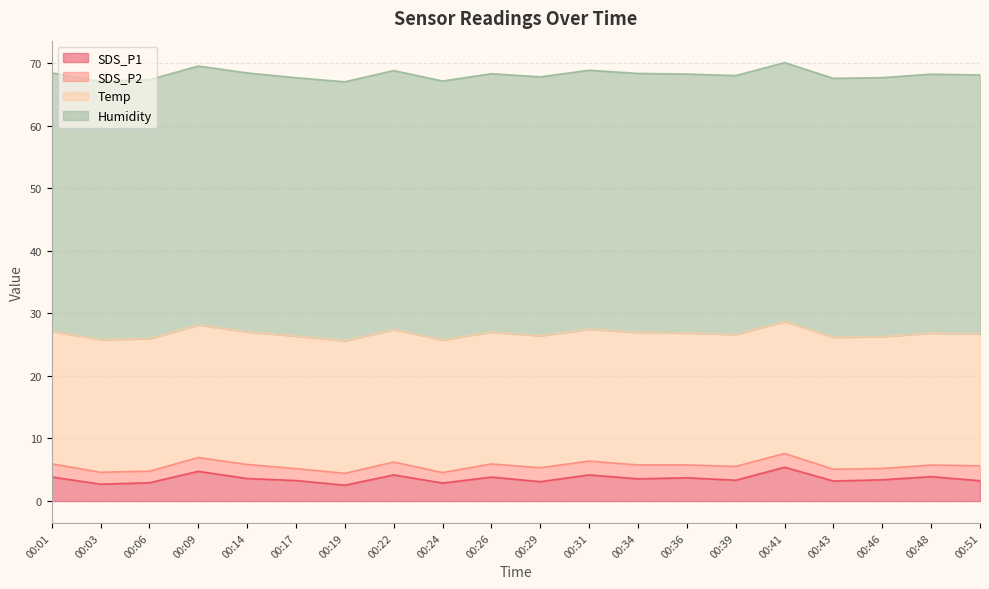

Is it true that Temp equals 8.4 at 00:03?

False